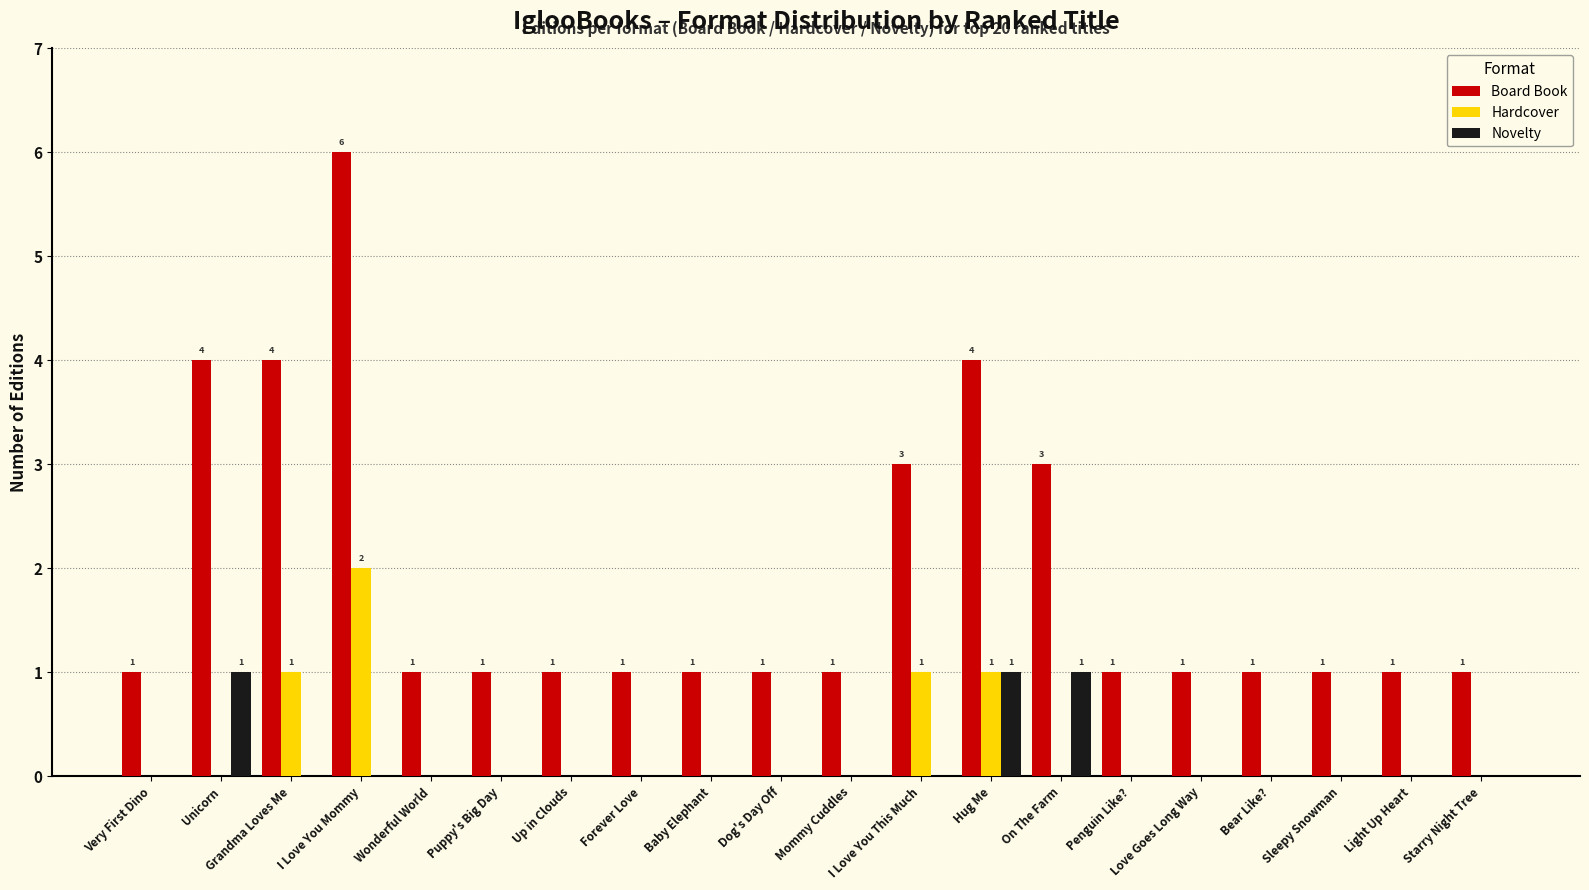

The Board Book series shows 2 at Light Up Heart. True or false?

False